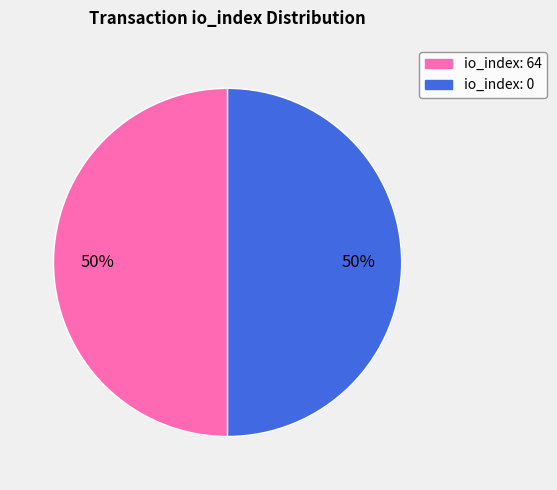

To the nearest percent, what is the average slice percentage?

50%